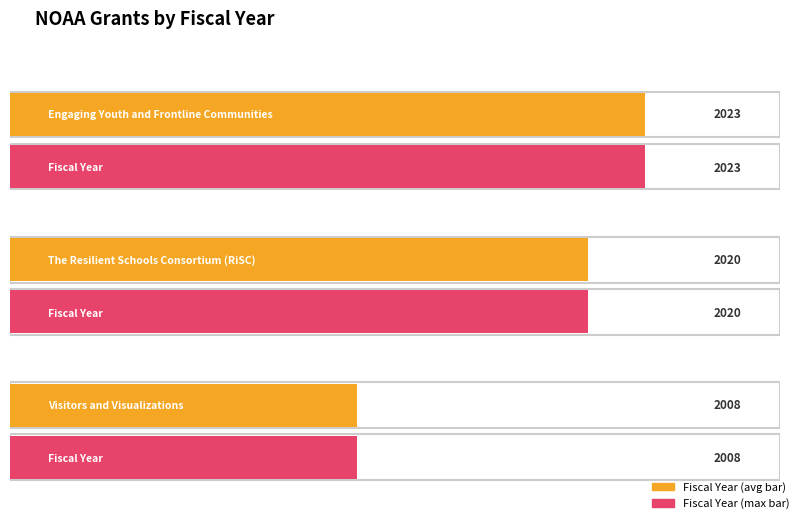

How many data points does each series have?

3